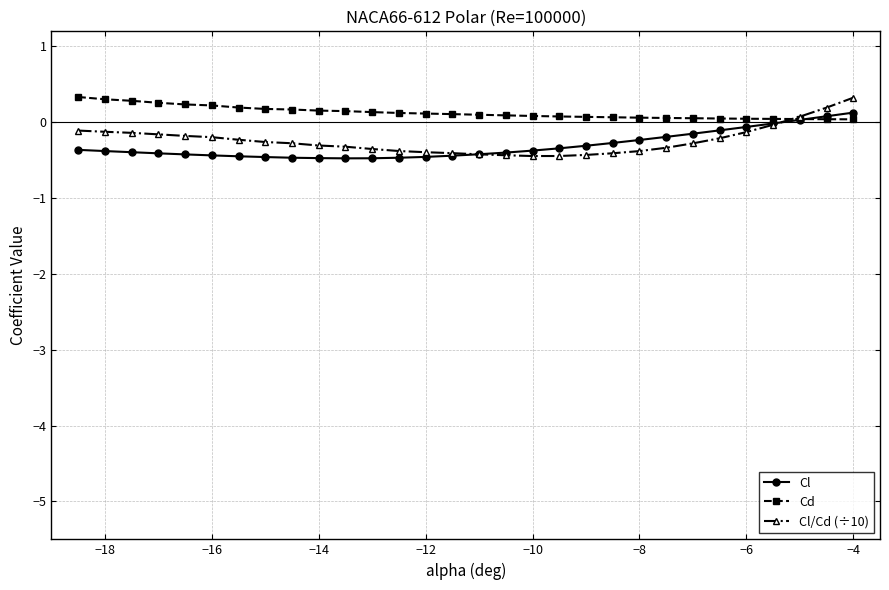

What is the maximum value shown in the chart?

0.3